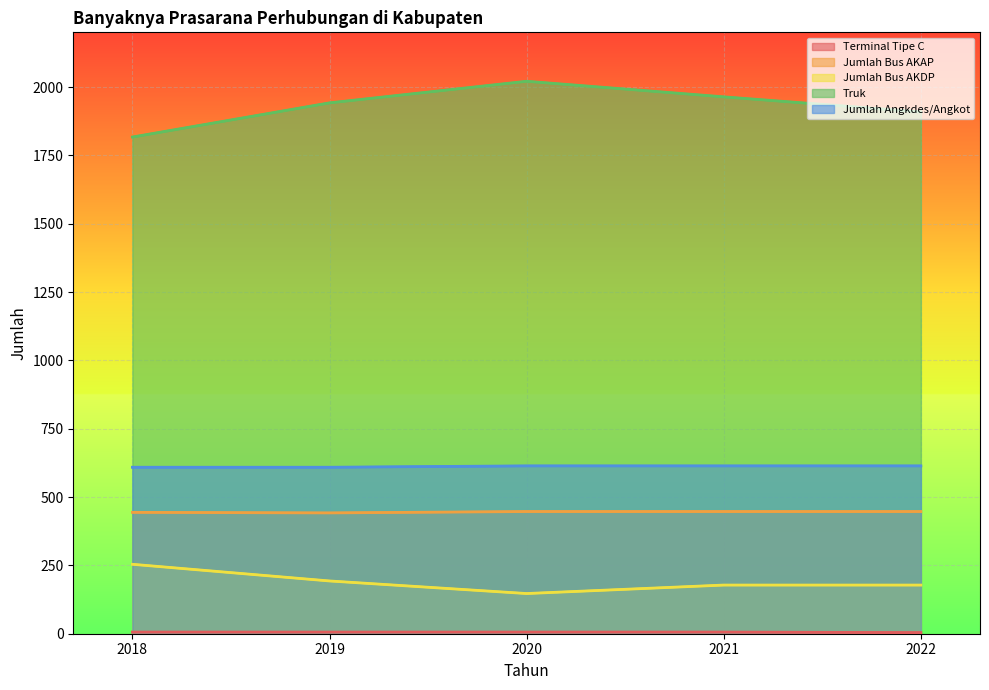

List the labels in order of Terminal Tipe C value, largest first.

2018, 2019, 2020, 2021, 2022